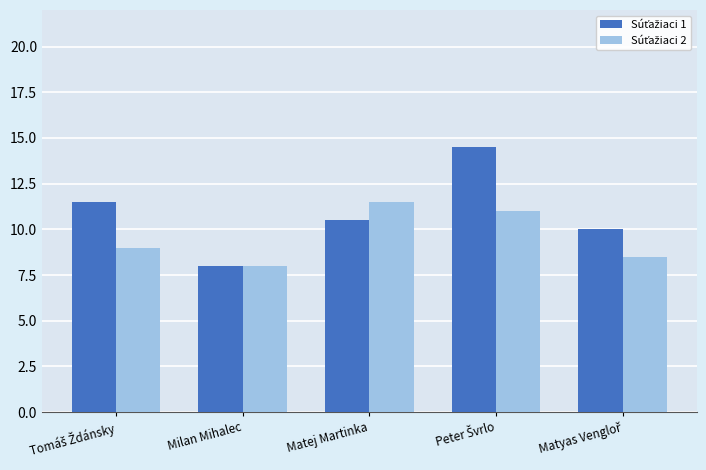

What is the difference between the highest and lowest values at Matej Martinka?

1.0